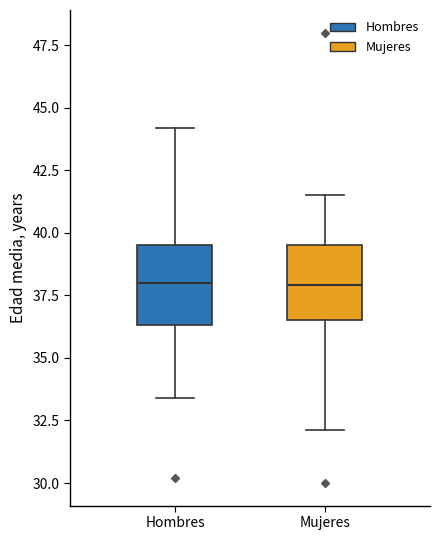

Where does the median line of the box for Hombres sit on the y-axis? The values are not printed on the chart, so give them approximately, as read against the axis.

38.0